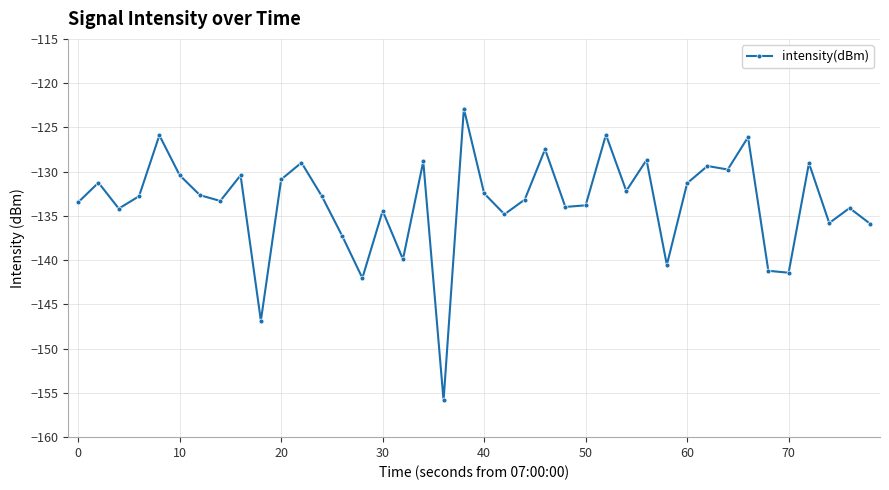

What is the value of the 16th point from the left?

-134.4